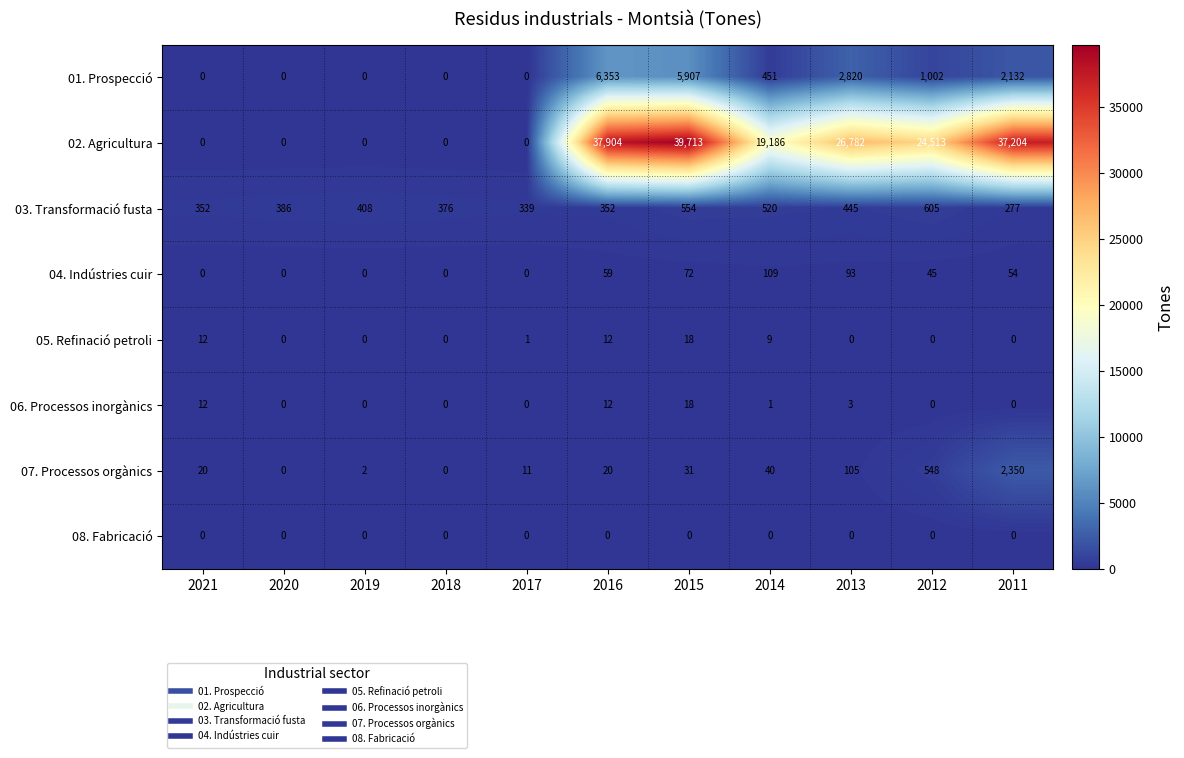

Which series changed the most between 2014 and 2013?

02. Agricultura